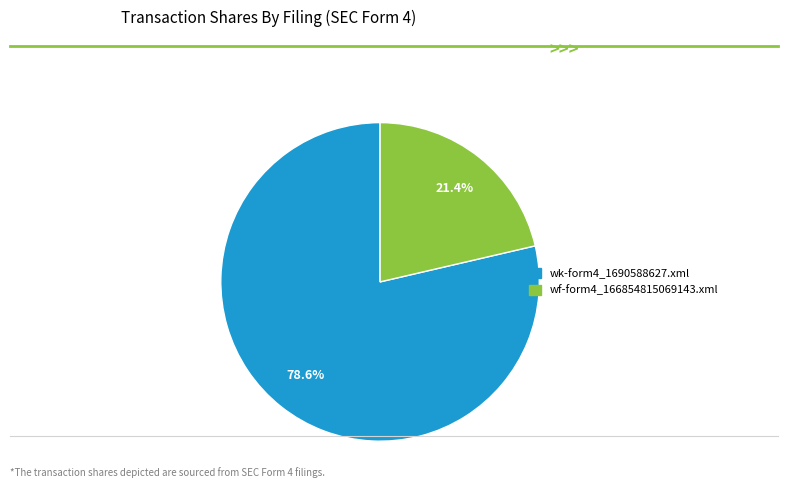

To the nearest percent, what portion does wk-form4_1690588627.xml represent?

79%